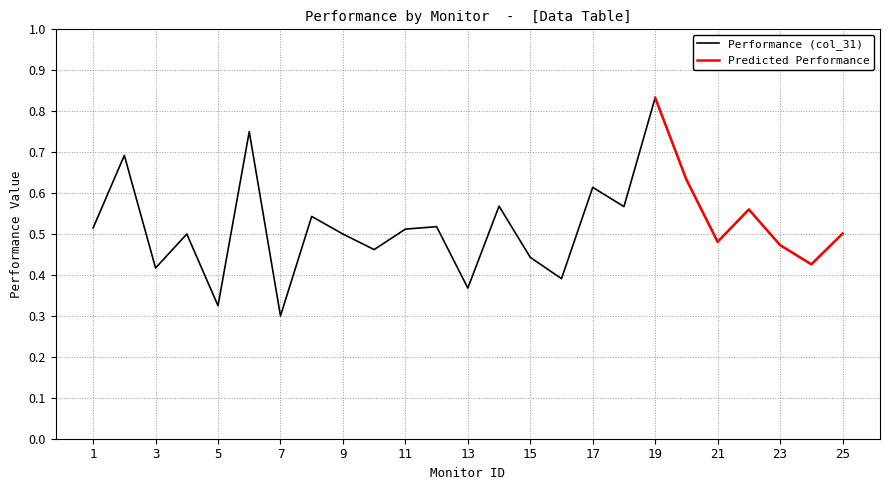

What is the difference between the maximum and minimum values?

0.5